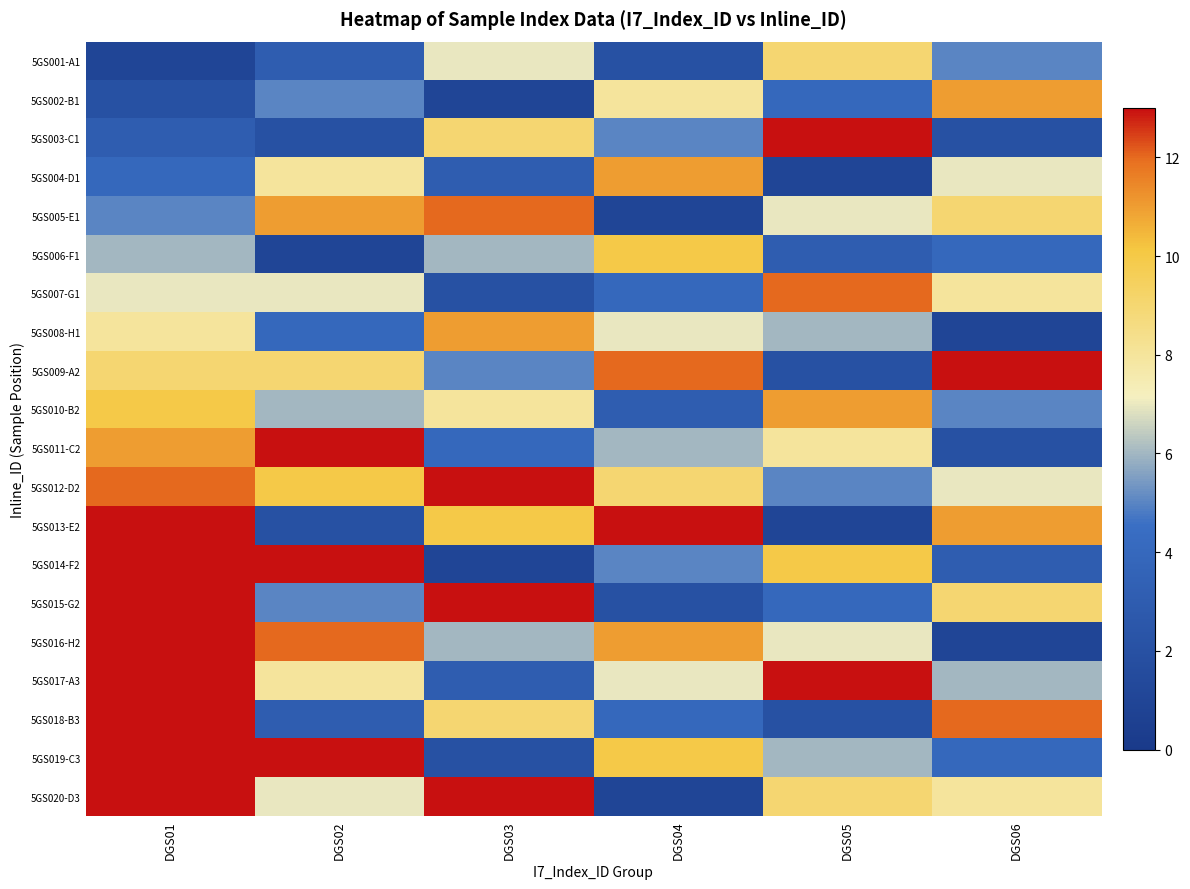

Reading left to right, extract all data points from this chart.

5GS001-A1: DGS01=1	DGS02=3	DGS03=7	DGS04=2	DGS05=9	DGS06=5
5GS002-B1: DGS01=2	DGS02=5	DGS03=1	DGS04=8	DGS05=4	DGS06=11
5GS003-C1: DGS01=3	DGS02=2	DGS03=9	DGS04=5	DGS05=13	DGS06=2
5GS004-D1: DGS01=4	DGS02=8	DGS03=3	DGS04=11	DGS05=1	DGS06=7
5GS005-E1: DGS01=5	DGS02=11	DGS03=12	DGS04=1	DGS05=7	DGS06=9
5GS006-F1: DGS01=6	DGS02=1	DGS03=6	DGS04=10	DGS05=3	DGS06=4
5GS007-G1: DGS01=7	DGS02=7	DGS03=2	DGS04=4	DGS05=12	DGS06=8
5GS008-H1: DGS01=8	DGS02=4	DGS03=11	DGS04=7	DGS05=6	DGS06=1
5GS009-A2: DGS01=9	DGS02=9	DGS03=5	DGS04=12	DGS05=2	DGS06=13
5GS010-B2: DGS01=10	DGS02=6	DGS03=8	DGS04=3	DGS05=11	DGS06=5
5GS011-C2: DGS01=11	DGS02=13	DGS03=4	DGS04=6	DGS05=8	DGS06=2
5GS012-D2: DGS01=12	DGS02=10	DGS03=15	DGS04=9	DGS05=5	DGS06=7
5GS013-E2: DGS01=13	DGS02=2	DGS03=10	DGS04=14	DGS05=1	DGS06=11
5GS014-F2: DGS01=14	DGS02=14	DGS03=1	DGS04=5	DGS05=10	DGS06=3
5GS015-G2: DGS01=15	DGS02=5	DGS03=13	DGS04=2	DGS05=4	DGS06=9
5GS016-H2: DGS01=16	DGS02=12	DGS03=6	DGS04=11	DGS05=7	DGS06=1
5GS017-A3: DGS01=17	DGS02=8	DGS03=3	DGS04=7	DGS05=13	DGS06=6
5GS018-B3: DGS01=18	DGS02=3	DGS03=9	DGS04=4	DGS05=2	DGS06=12
5GS019-C3: DGS01=19	DGS02=16	DGS03=2	DGS04=10	DGS05=6	DGS06=4
5GS020-D3: DGS01=20	DGS02=7	DGS03=14	DGS04=1	DGS05=9	DGS06=8